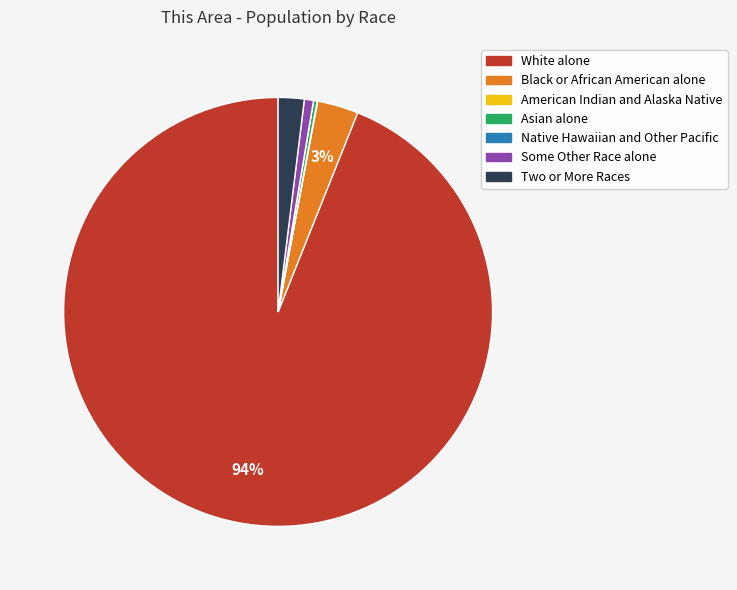

Do Two or More Races and Black or African American alone together represent more than half of the pie?

No